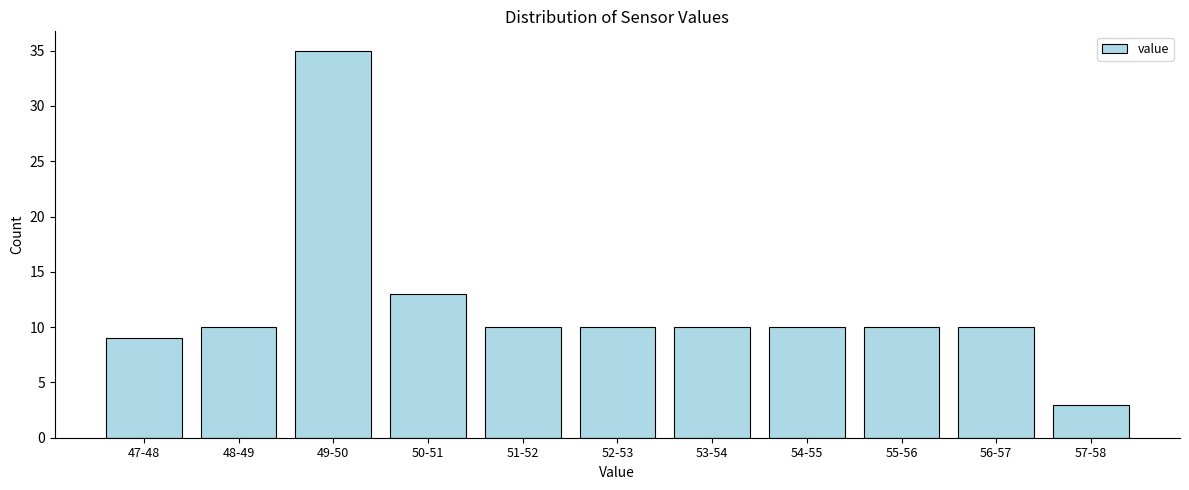

Reading left to right, what are all the values shown in this chart?

47-48=9	48-49=10	49-50=35	50-51=13	51-52=10	52-53=10	53-54=10	54-55=10	55-56=10	56-57=10	57-58=3